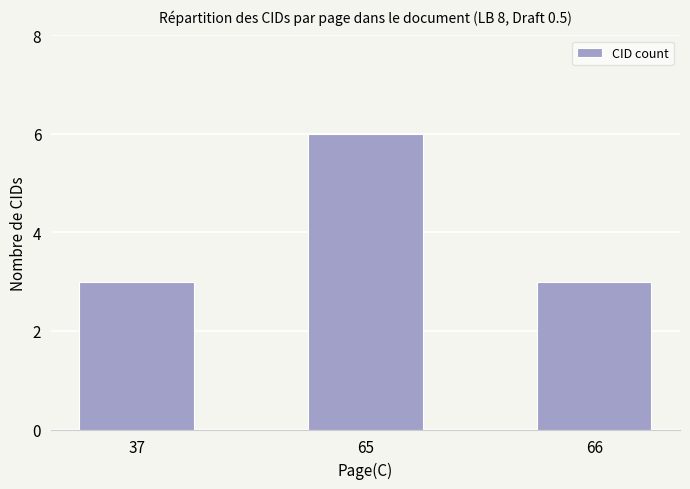

Reading left to right, extract all data points from this chart.

37=3	65=6	66=3